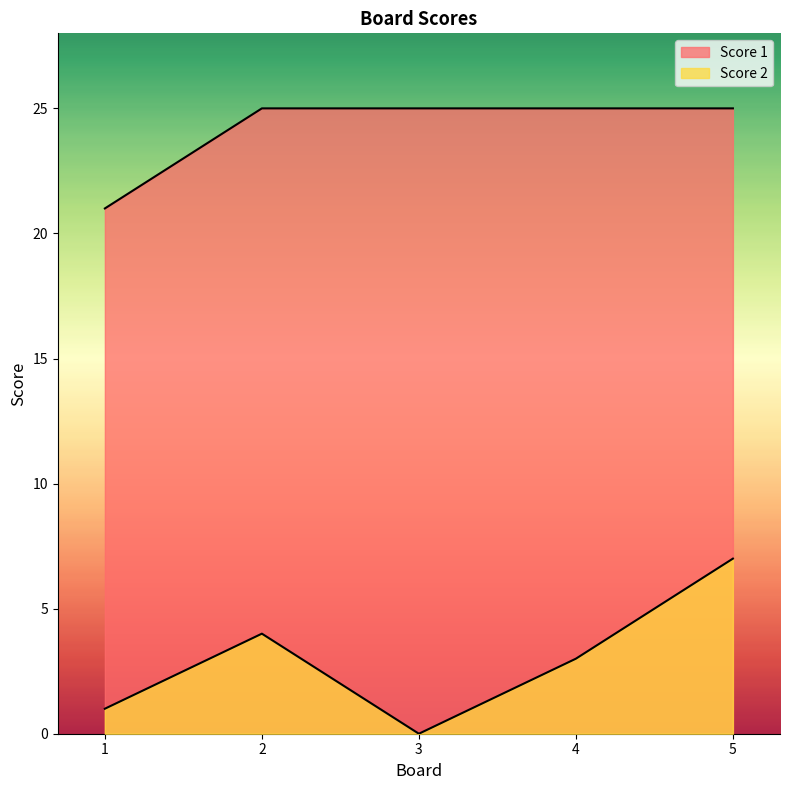

Reading right to left, what are all the values shown in this chart?

Score 1: 25	25	25	25	21
Score 2: 7	3	0	4	1